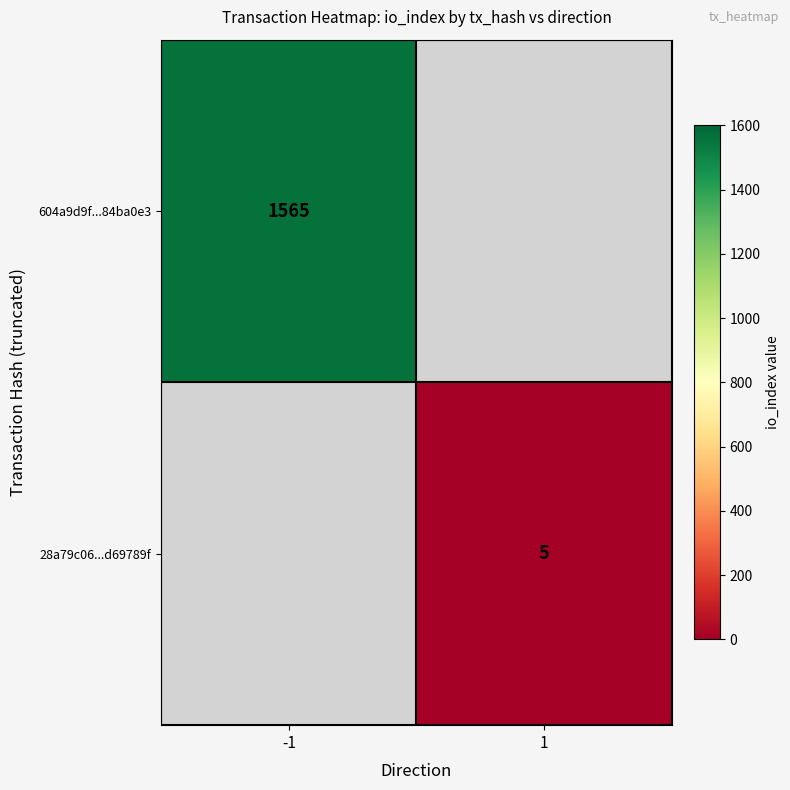

Between 1 and -1, which is larger?

-1